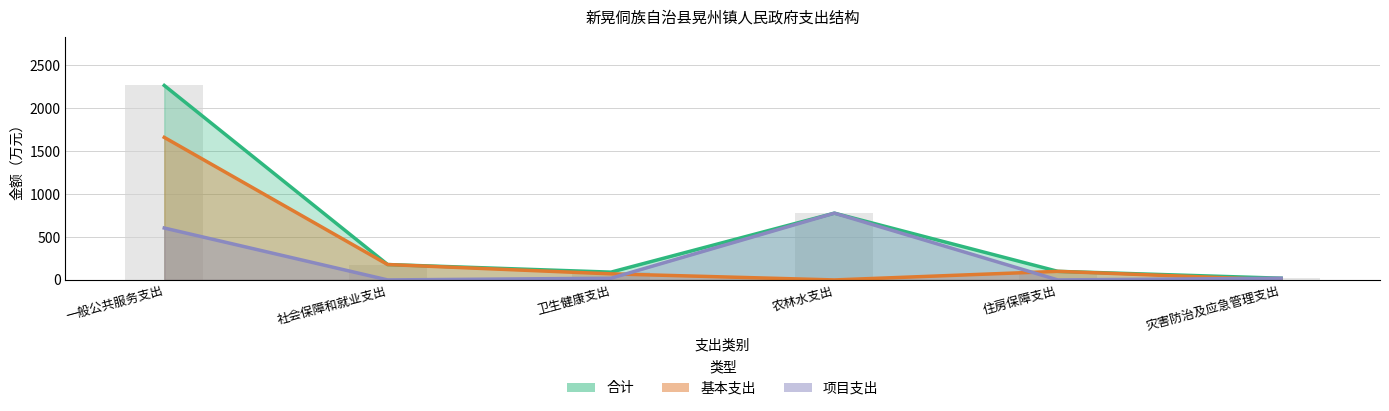

Count the number of data series in this chart.

3